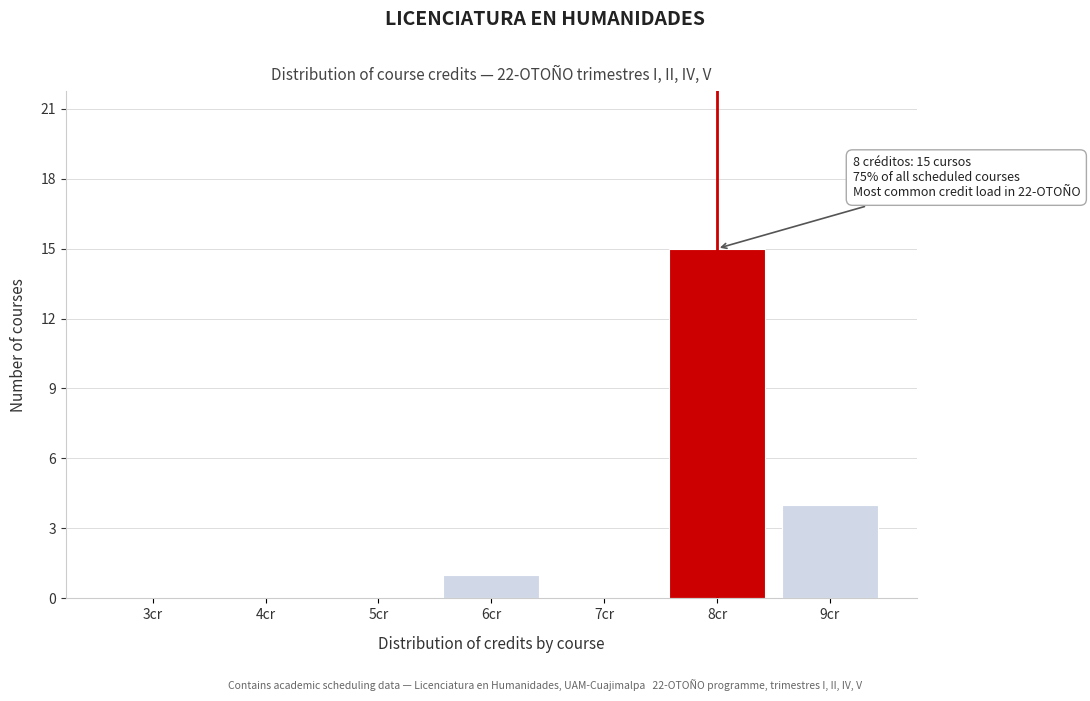

Reading left to right, what are all the values shown in this chart?

3cr=0	4cr=0	5cr=0	6cr=1	7cr=0	8cr=15	9cr=4